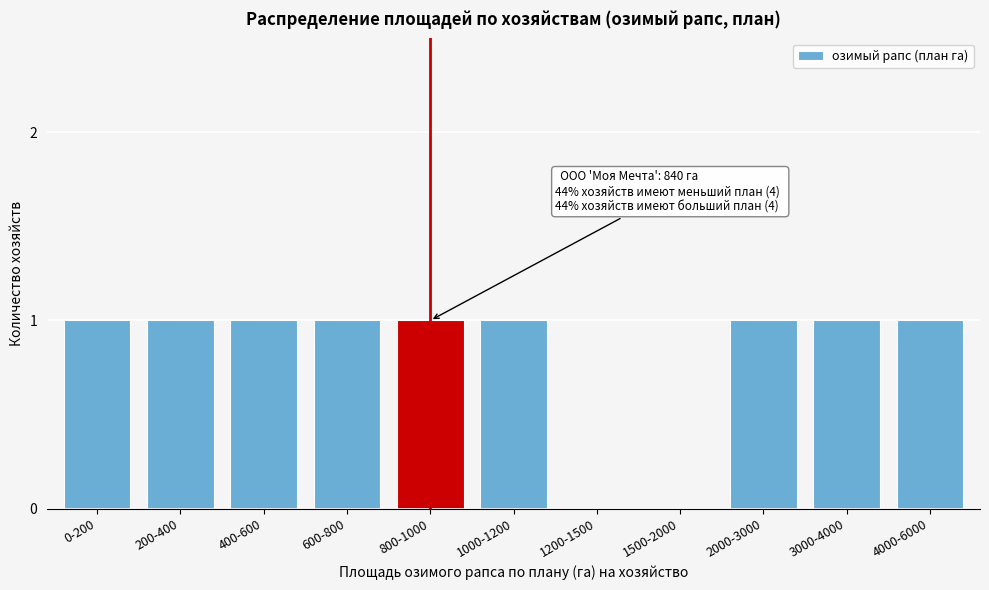

Reading left to right, list all the values displayed in this chart.

0-200=1	200-400=1	400-600=1	600-800=1	800-1000=1	1000-1200=1	1200-1500=0	1500-2000=0	2000-3000=1	3000-4000=1	4000-6000=1